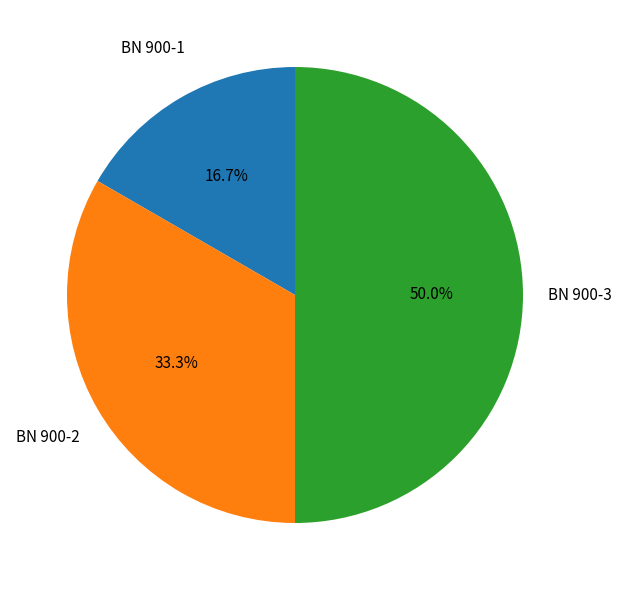

Approximately how many times larger is the value at BN 900-1 compared to BN 900-3?

0.3